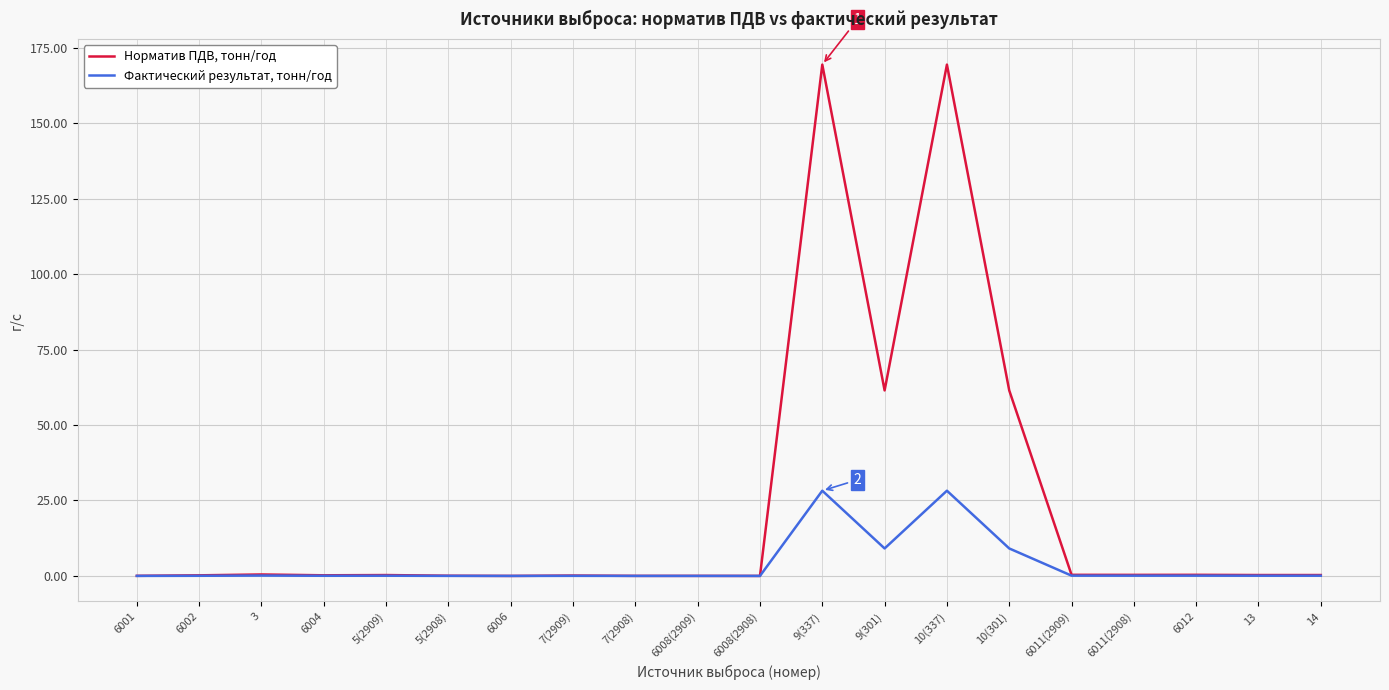

Does the chart display data point markers on the line(s)?

No